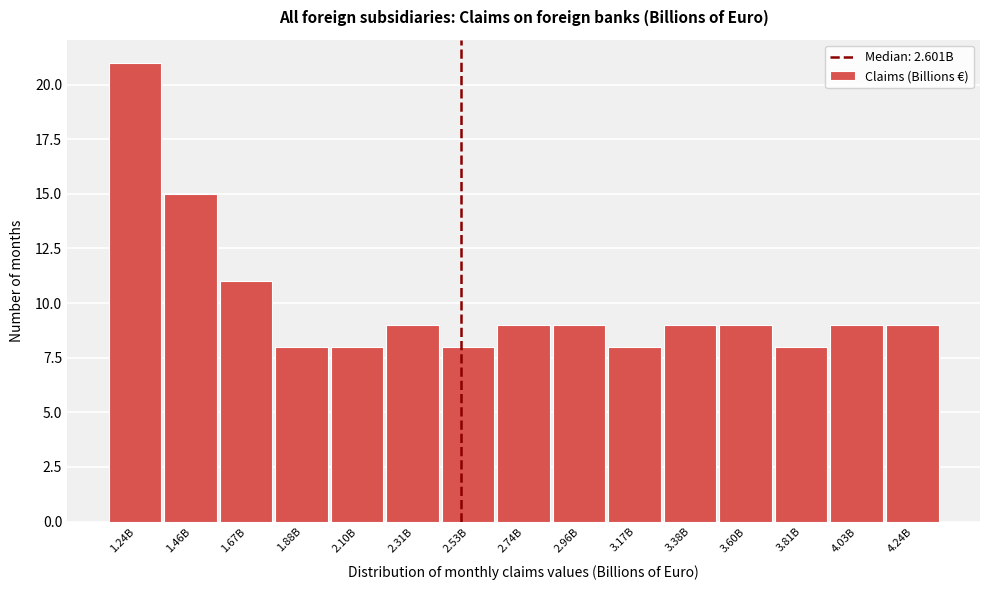

Reading left to right, transcribe all the data shown in this chart.

21	15	11	8	8	9	8	9	9	8	9	9	8	9	9